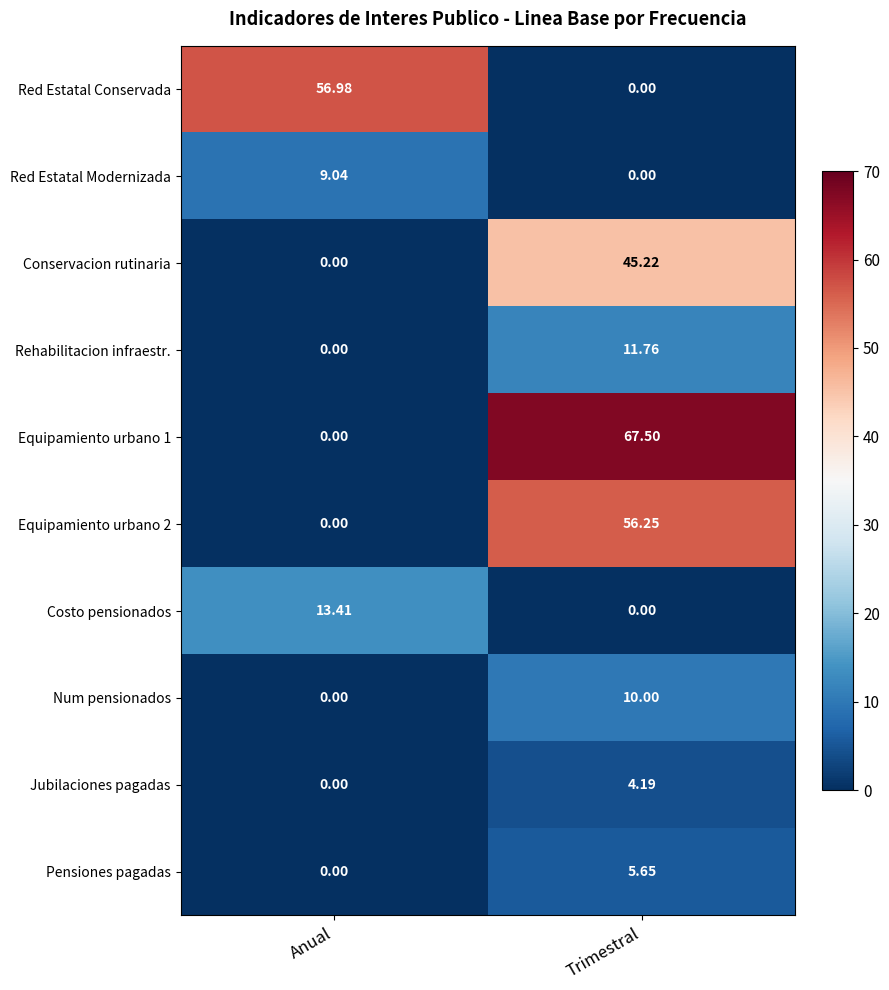

Which category has the highest value across all series?

Trimestral